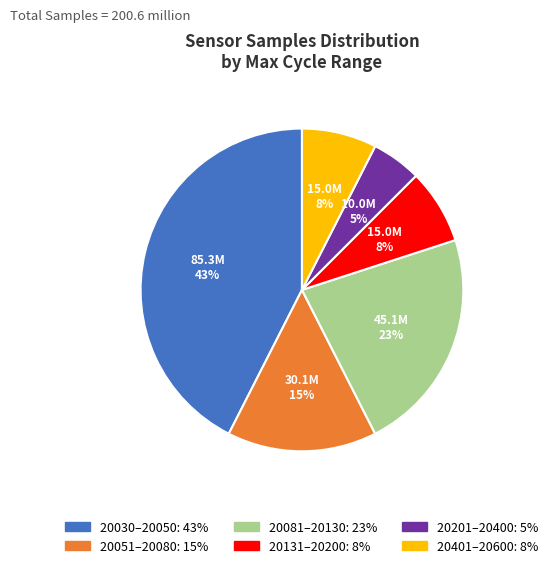

To the nearest percent, what is the average slice percentage?

17%